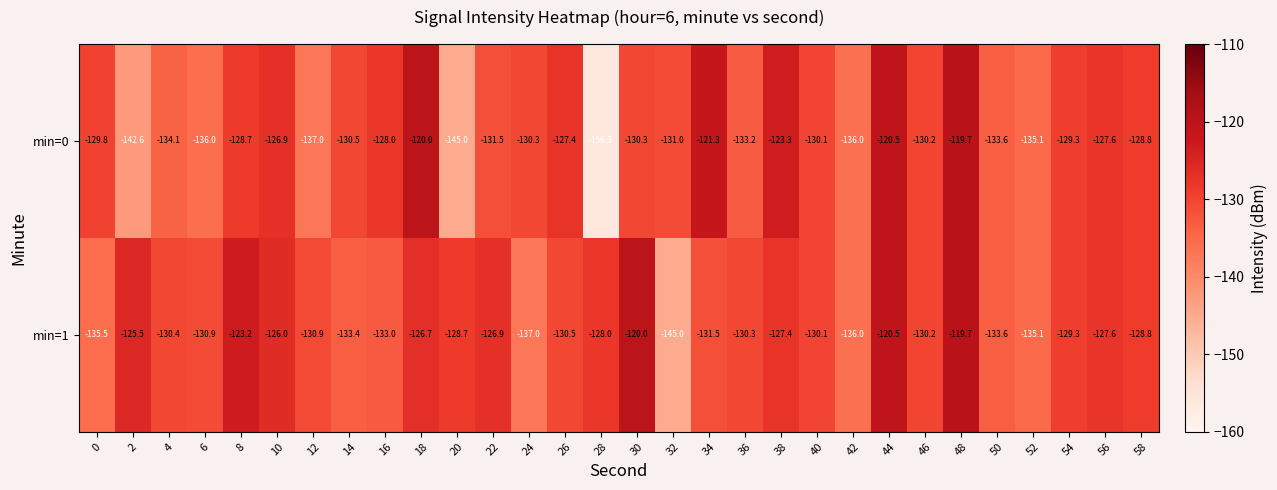

True or false: min=1 has a value of -226.6 at 54.

False